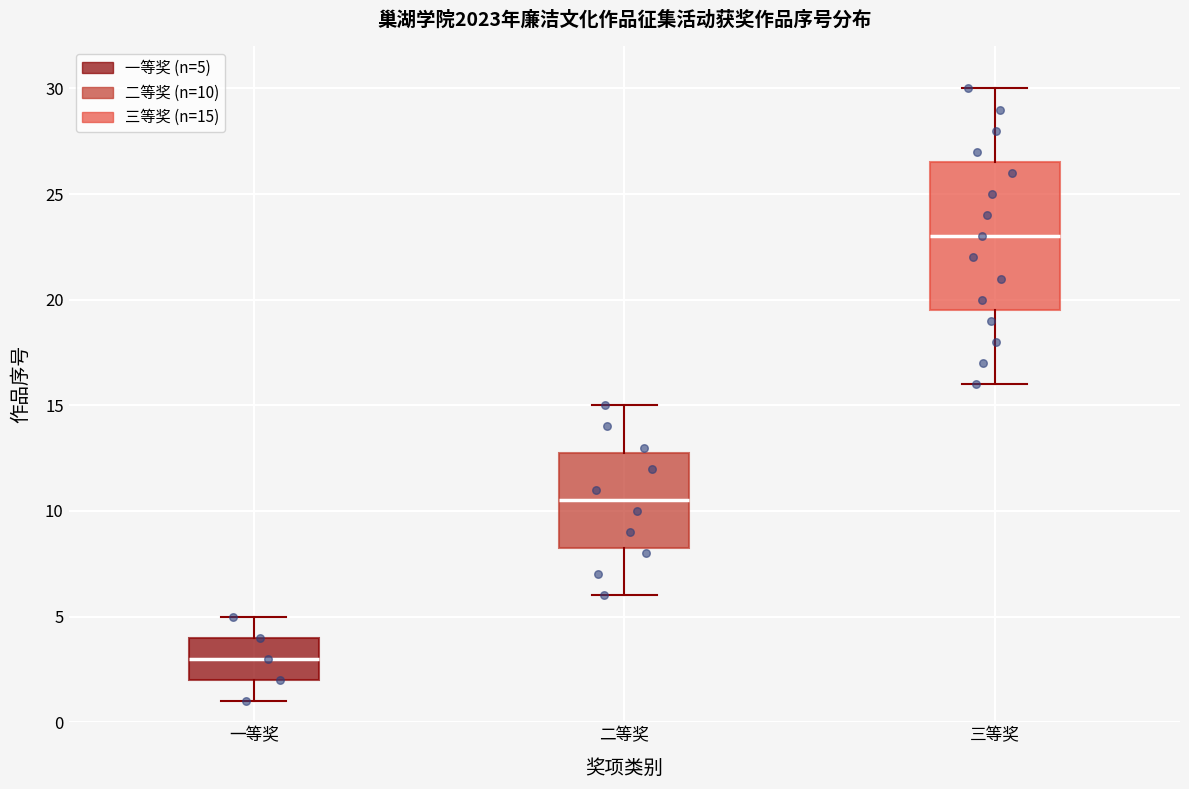

Reading left to right, transcribe this box plot: for each box, give where its median line is, the range the box spans, and where its two whiskers end, as read against the y-axis. The values are not printed on the chart, so give them approximately, as read against the axis.

一等奖: median 3.0, box 2.0 to 4.0, whiskers 1.0 to 5.0
二等奖: median 10.5, box 8.5 to 13.0, whiskers 6.0 to 15.0
三等奖: median 23.0, box 19.5 to 26.5, whiskers 16.0 to 30.0